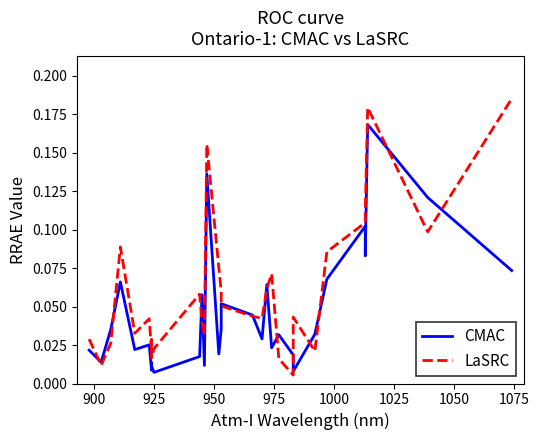

List the series in order of their overall mean, lowest first.

CMAC, LaSRC